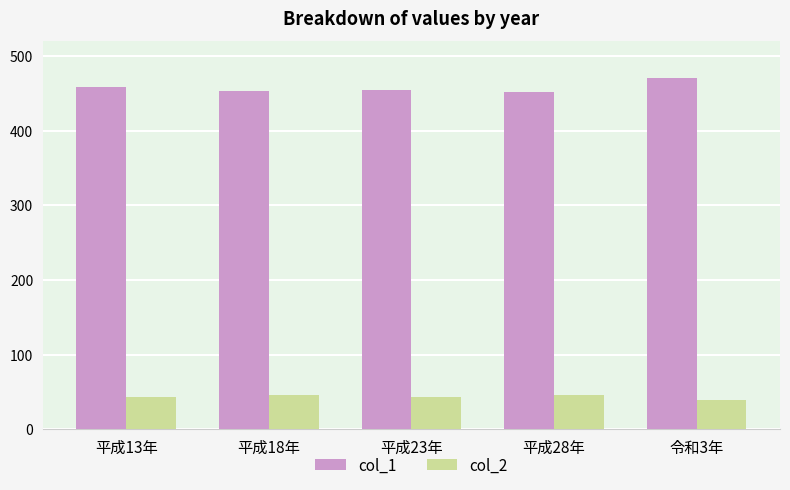

What is the sum of the col_2 values at 平成28年 and 平成18年?

92